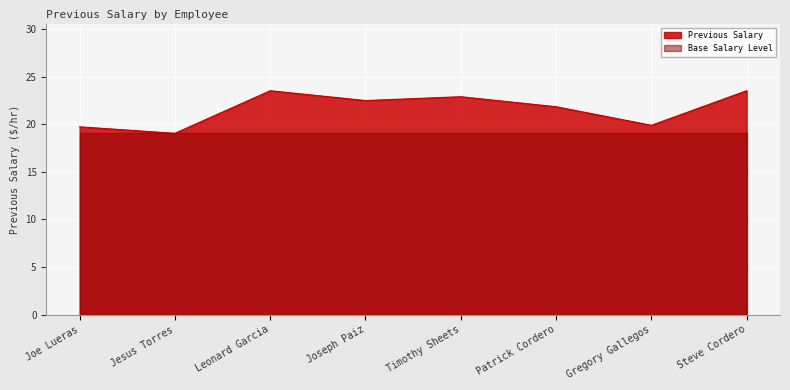

Count the number of categories in the chart.

8